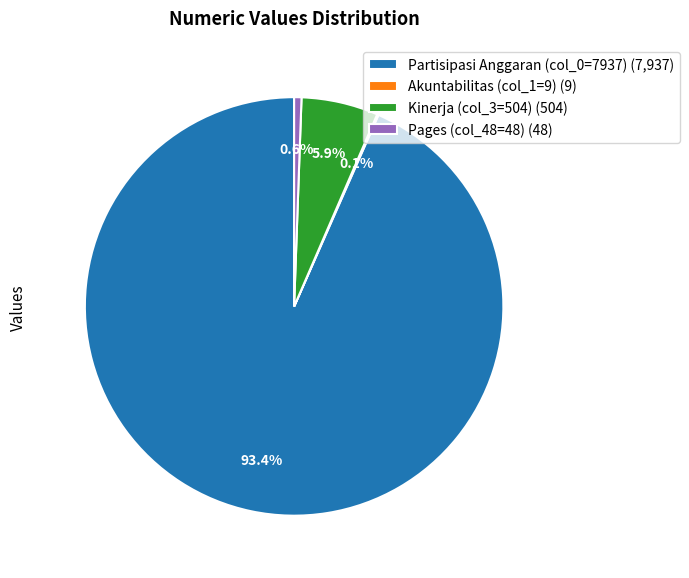

Which slice is the largest?

Partisipasi Anggaran (col_0=7937) (7,937)